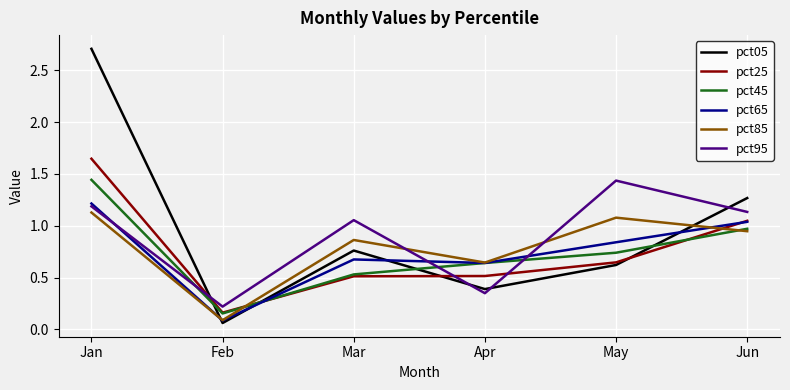

At which label is pct25 closest to 0?

Feb